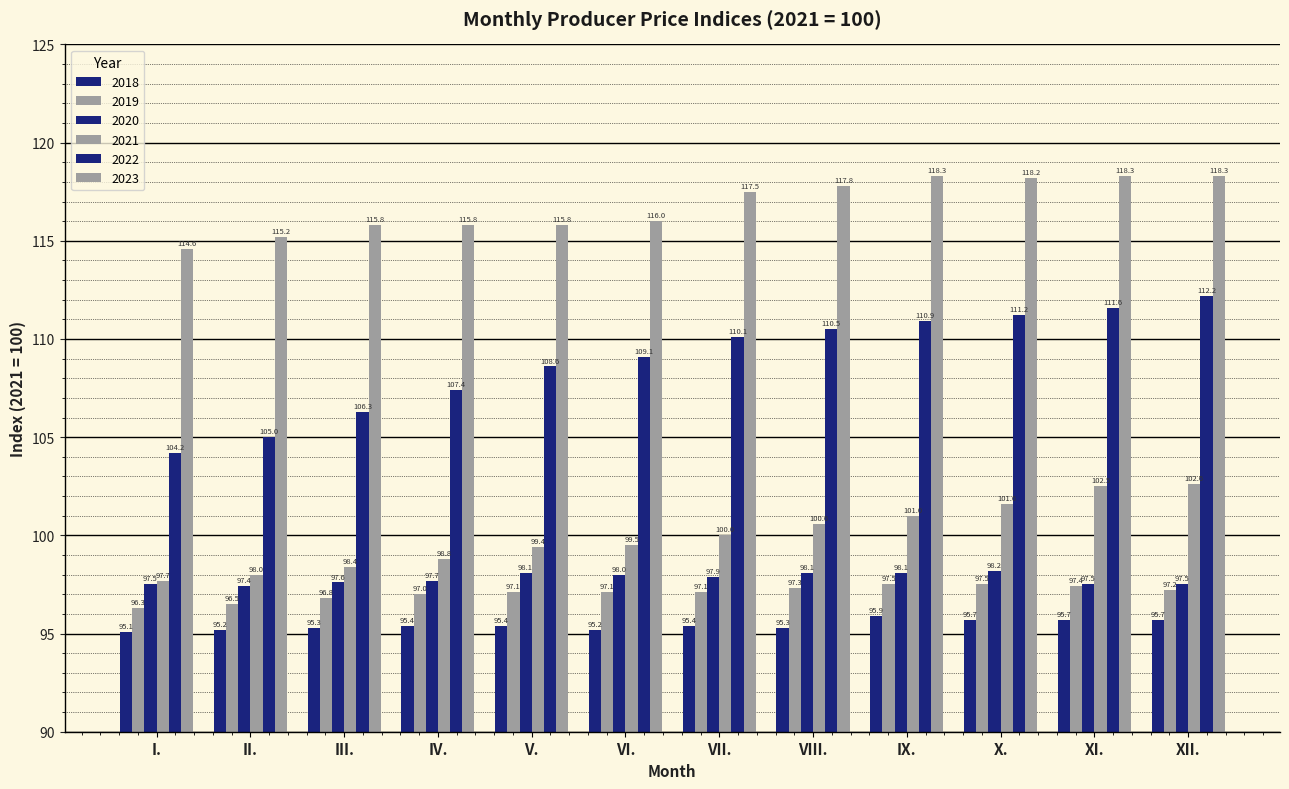

Does the chart contain stacked bars?

No